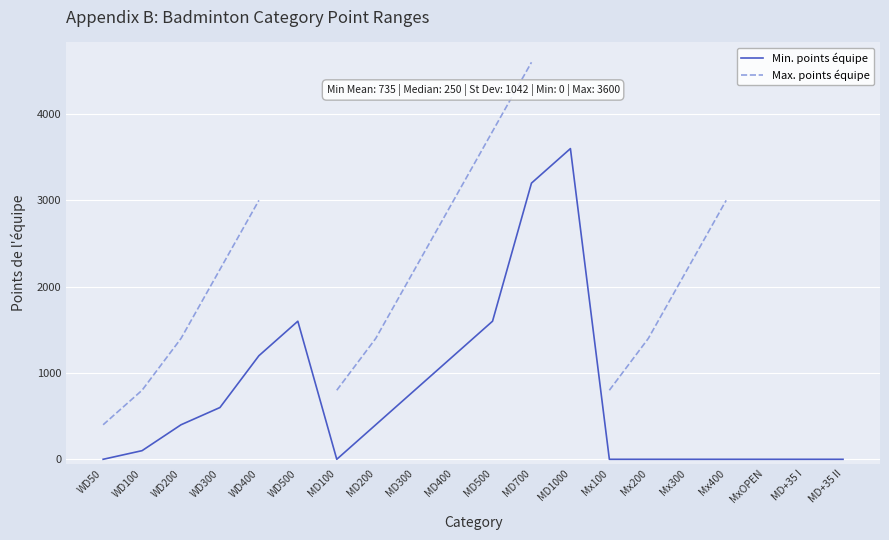

Is it true that Min. points équipe equals 0 at MD100?

True